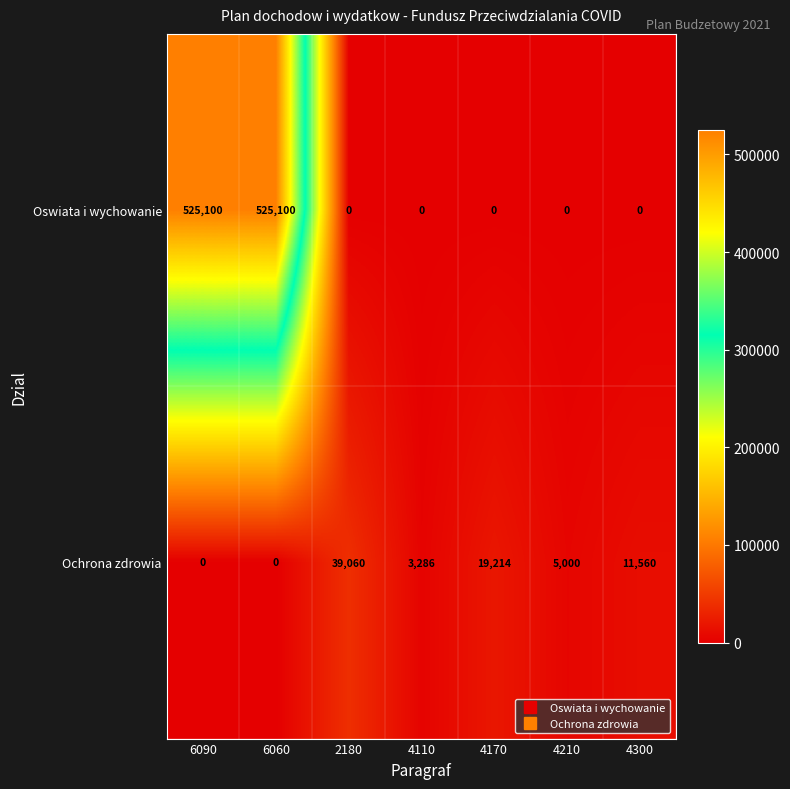

What is the spread (max minus min) of values at 6060?

525100